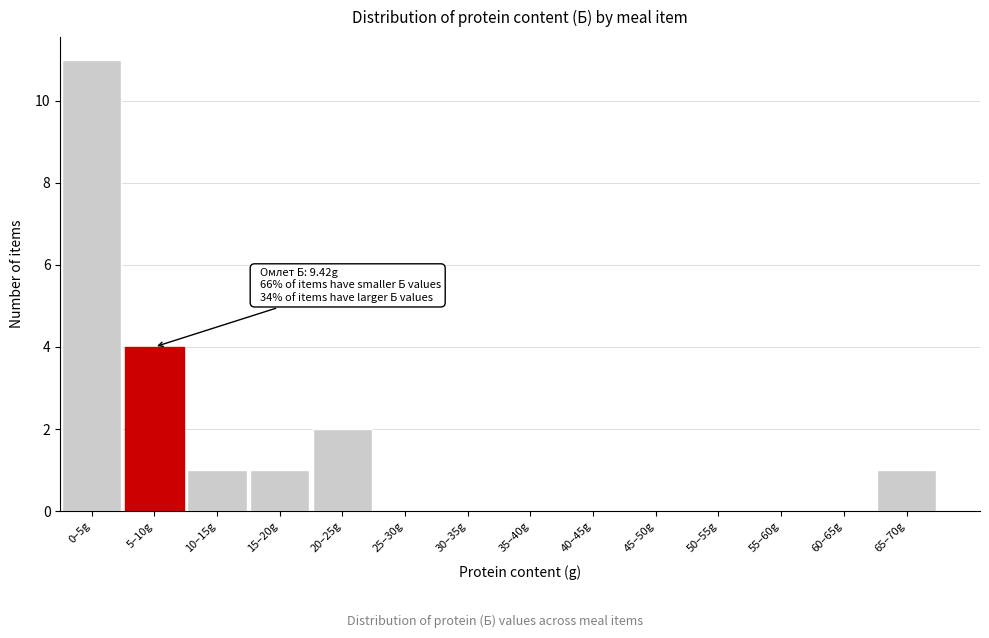

Reading left to right, list all the values displayed in this chart.

0–5g=11	5–10g=4	10–15g=1	15–20g=1	20–25g=2	25–30g=0	30–35g=0	35–40g=0	40–45g=0	45–50g=0	50–55g=0	55–60g=0	60–65g=0	65–70g=1